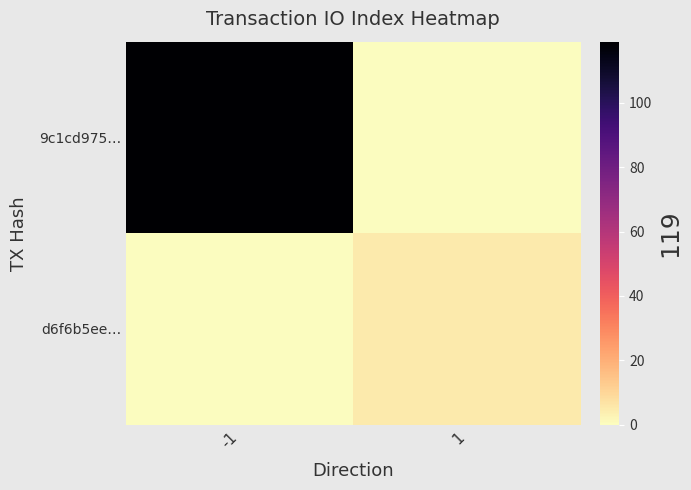

Reading left to right, what are all the values shown in this chart?

9c1cd975…: -1=119	1=0
d6f6b5ee…: -1=0	1=5